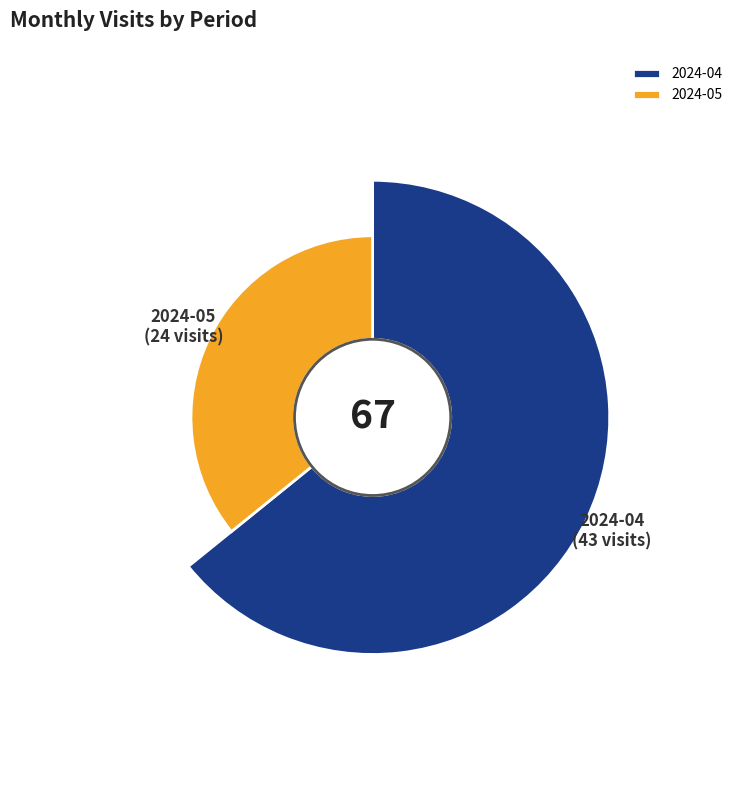

Combined, do 2024-04 and 2024-05 account for over 50%?

Yes